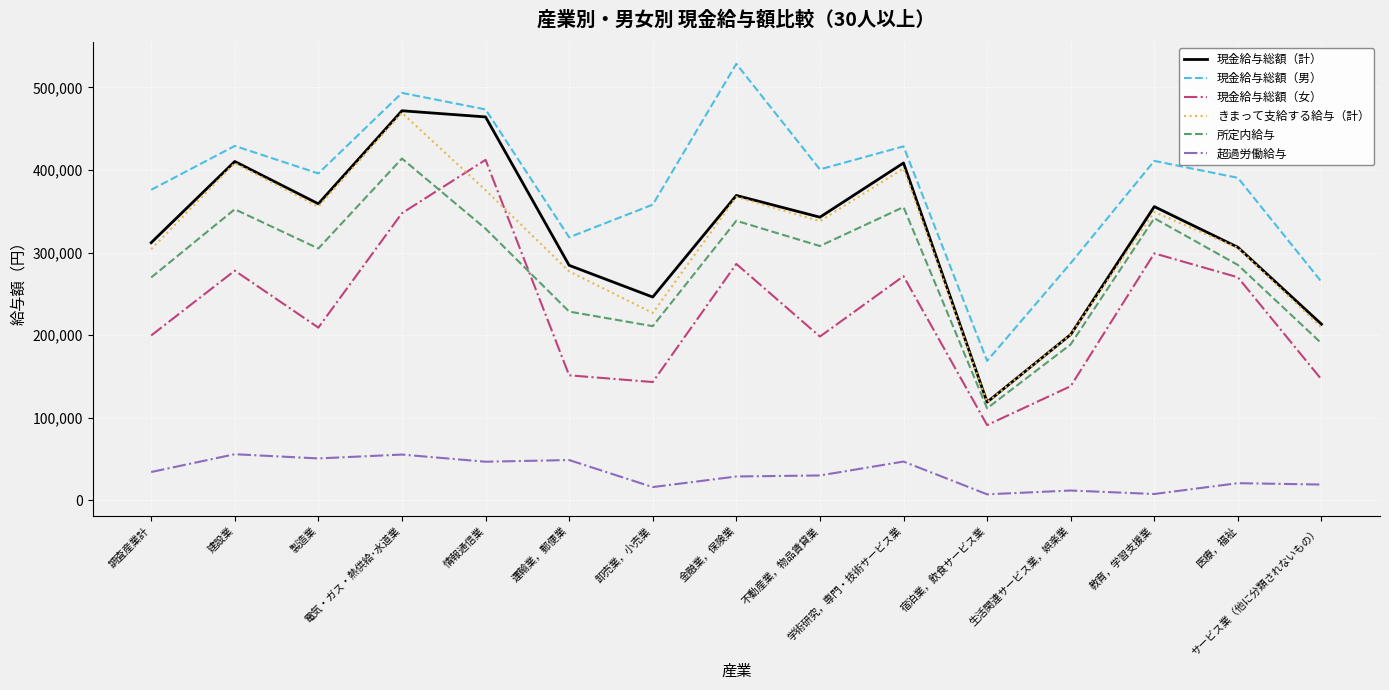

How many interior local valleys does the 現金給与総額（男） series have?

4